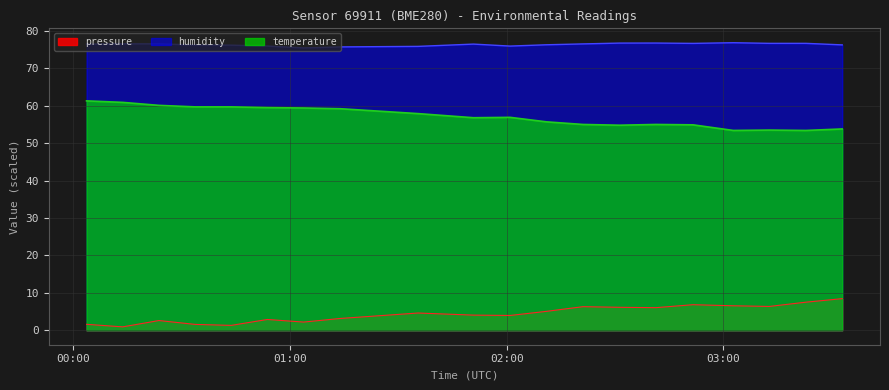

Between 2023-05-08T02:00:57 and 2023-05-08T01:03:45, which is larger?

2023-05-08T02:00:57